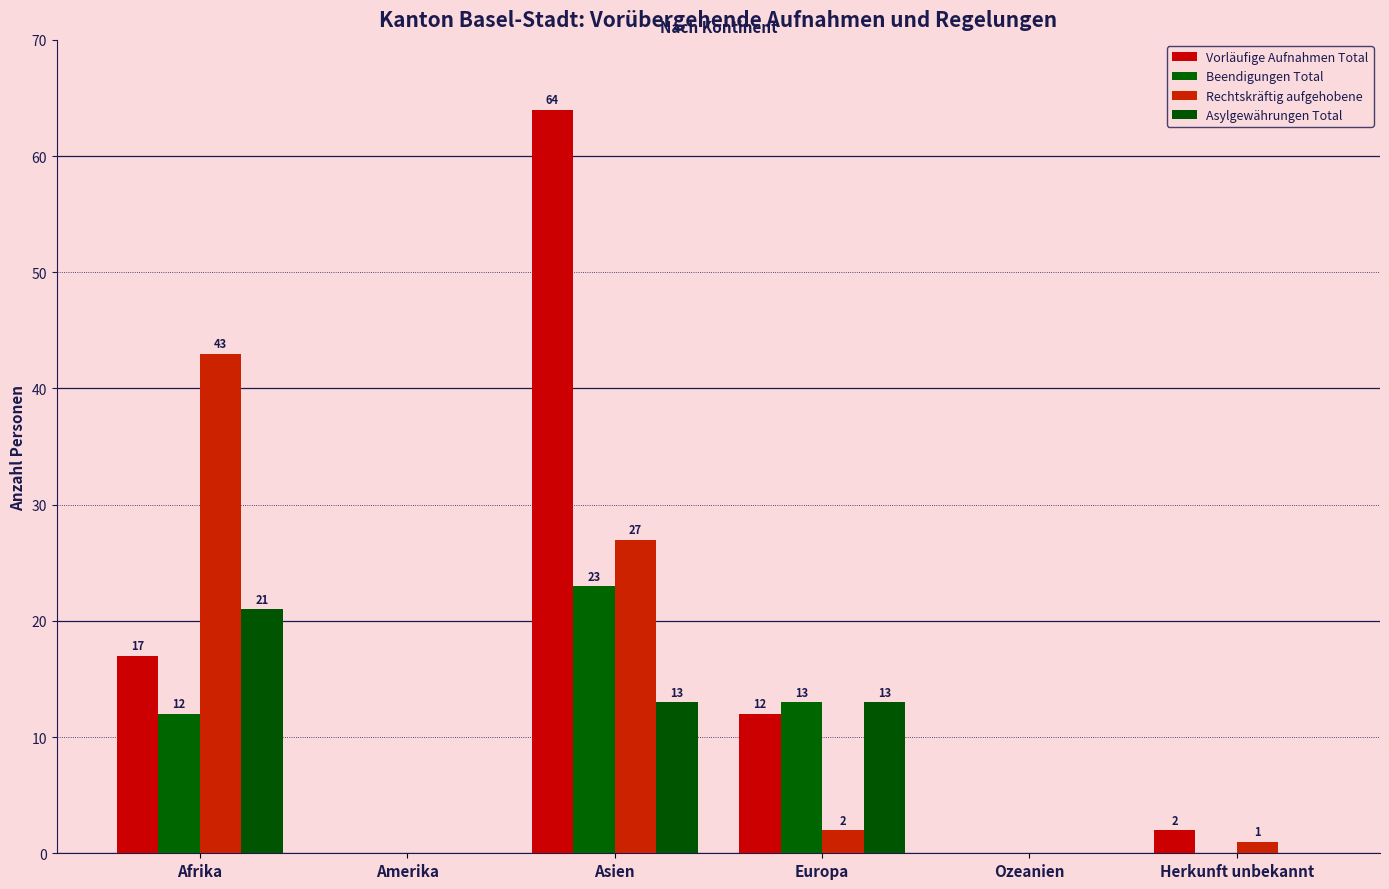

At how many categories does at least one series exceed 43?

1